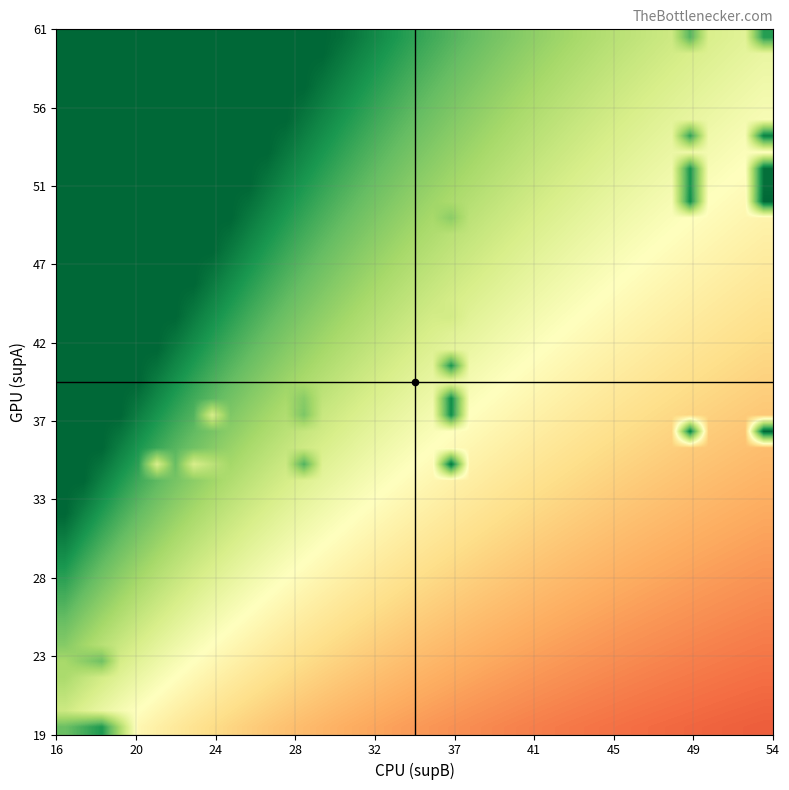

True or false: vals has a value of 1.3 at 5.

False